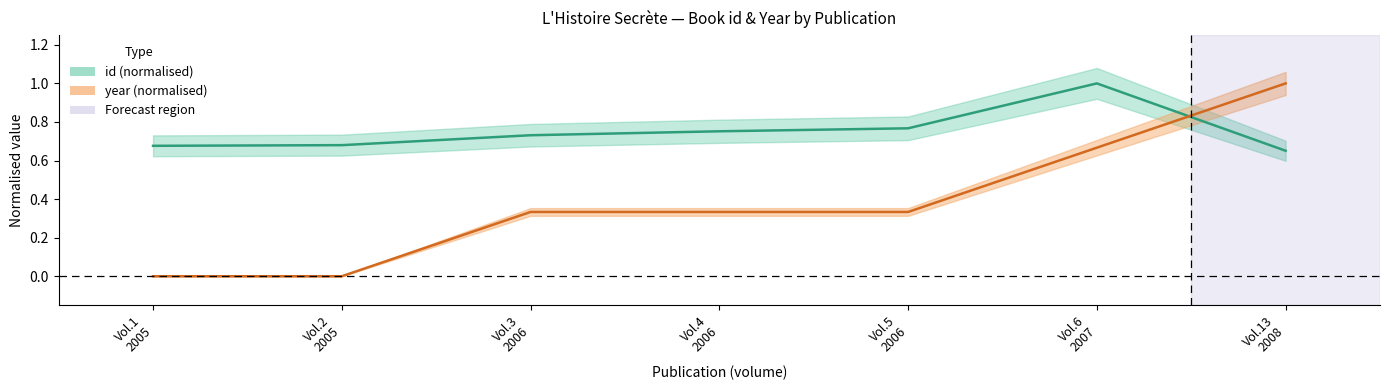

How many lines are shown in the chart?

2